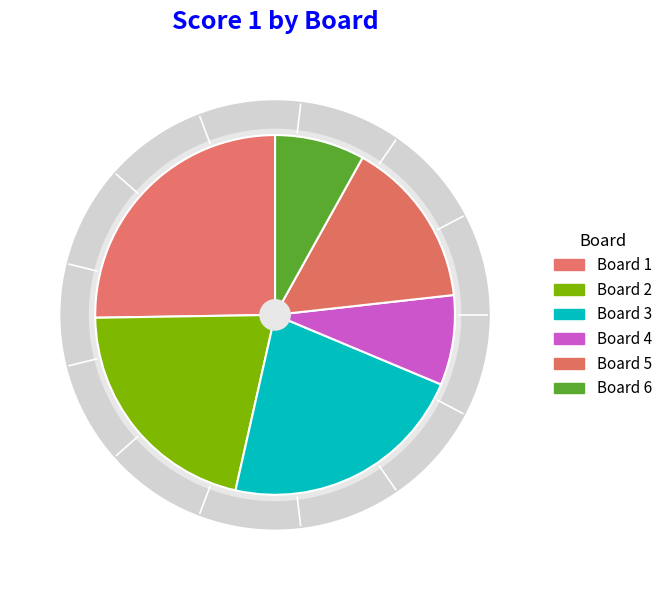

Count the number of slices in the pie.

6